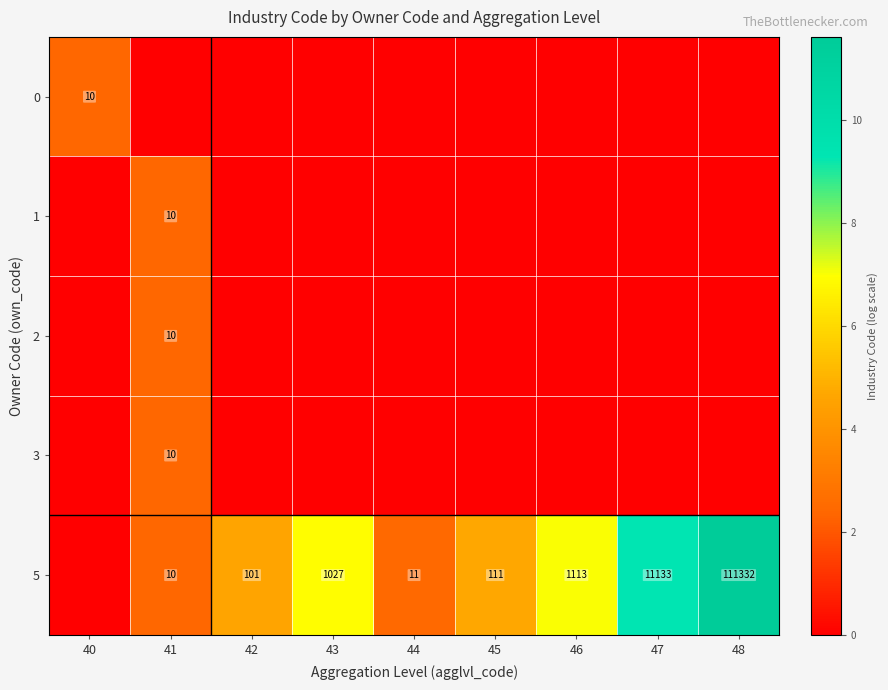

True or false: 5 has a value of 11133 at 47.

True